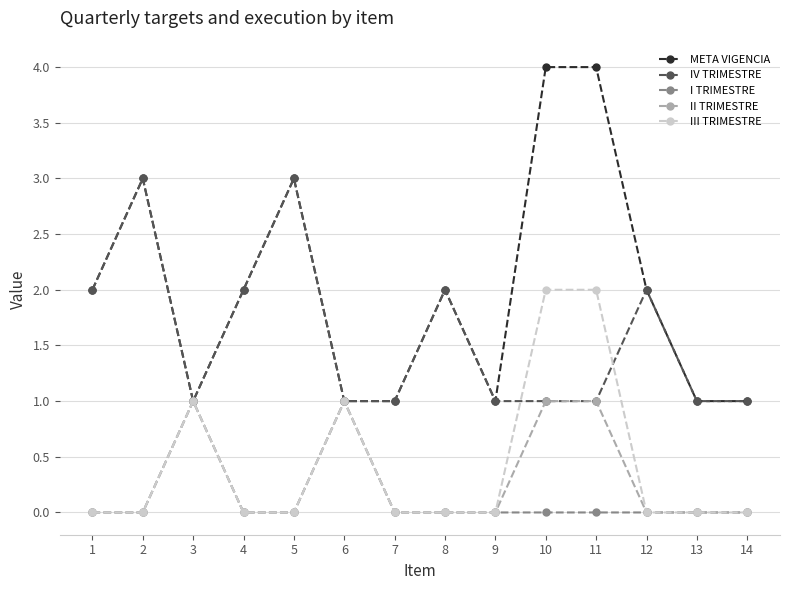

The II TRIMESTRE series shows 0 at 2. True or false?

True